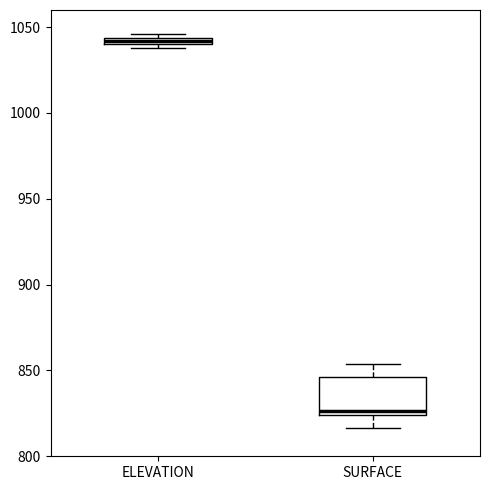

Where is the upper edge of the box for SURFACE on the y-axis? The values are not printed on the chart, so give them approximately, as read against the axis.

845